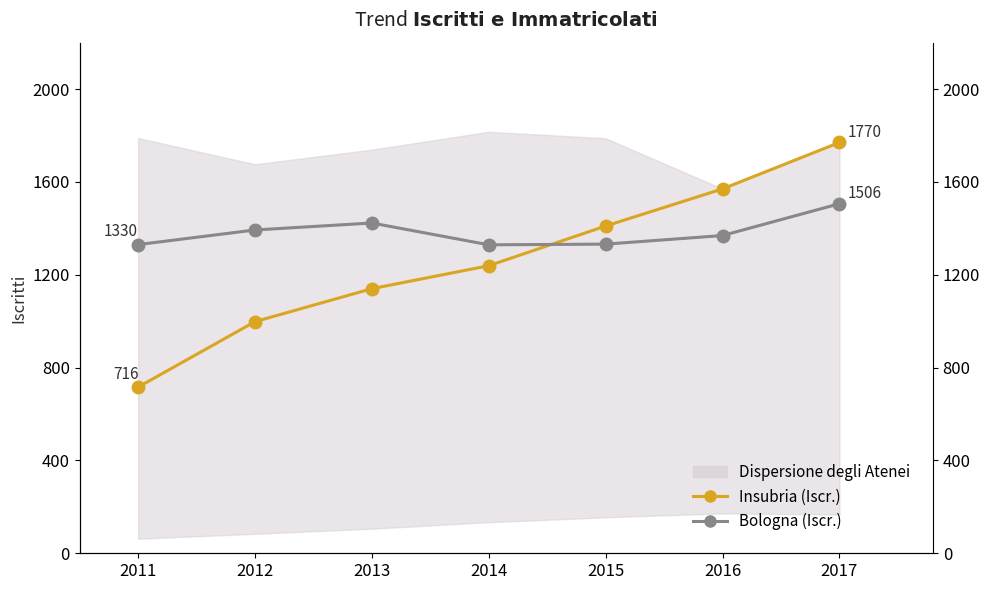

What is the spread (max minus min) of values at 2012?

395